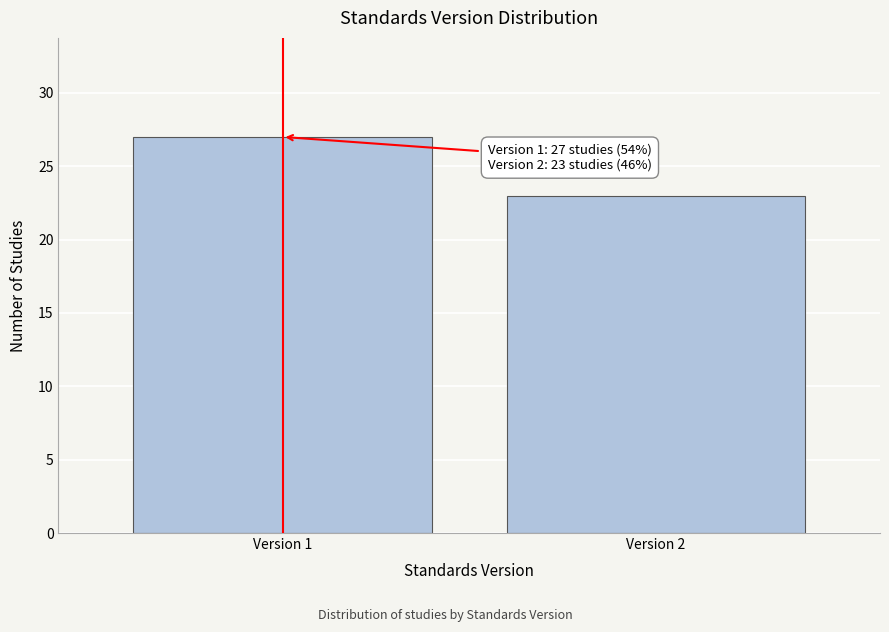

Reading right to left, what are all the values shown in this chart?

23	27